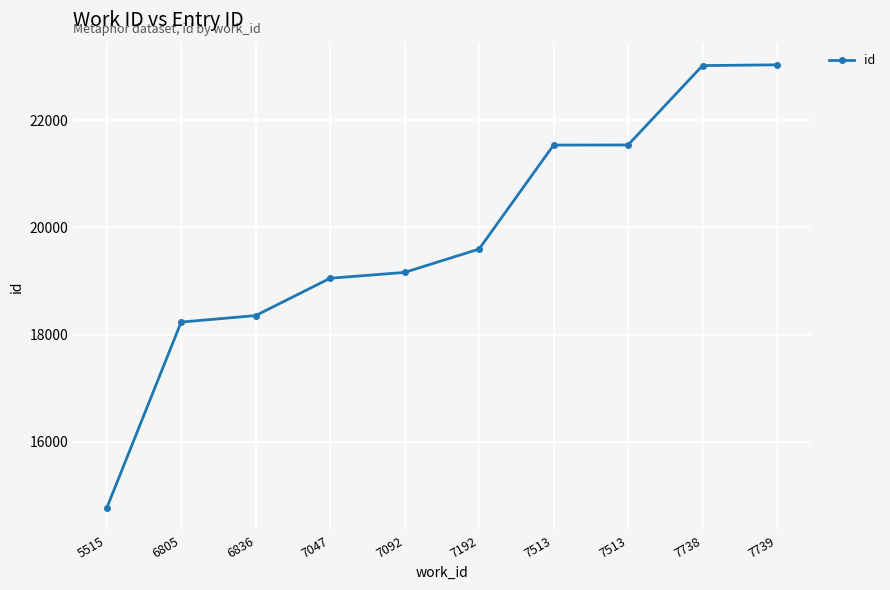

True or false: there are more than 2 points higher than both neighbors.

False